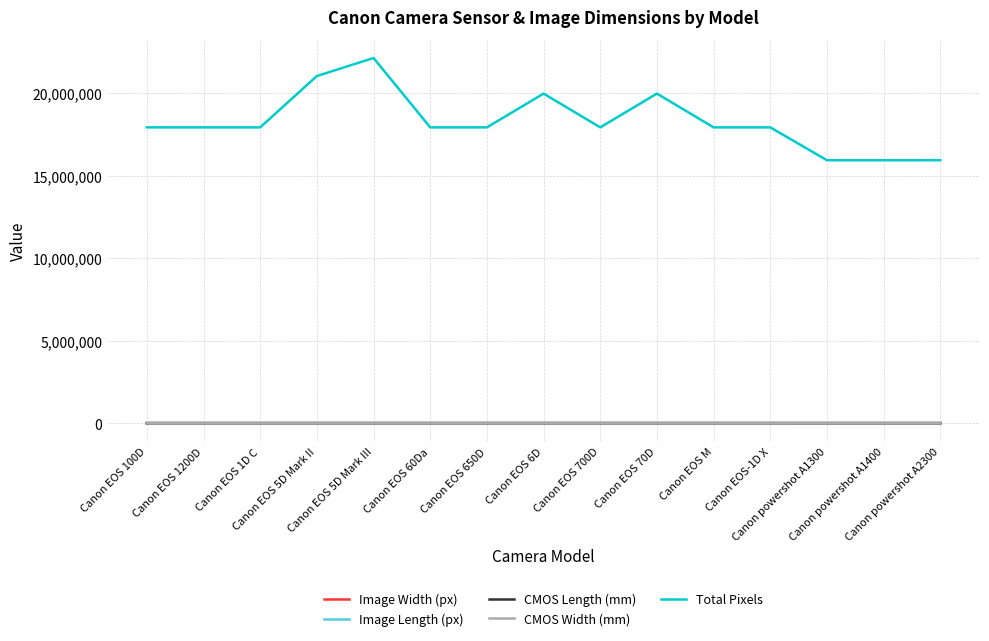

True or false: Total Pixels and Image Width (px) intersect in this chart.

False